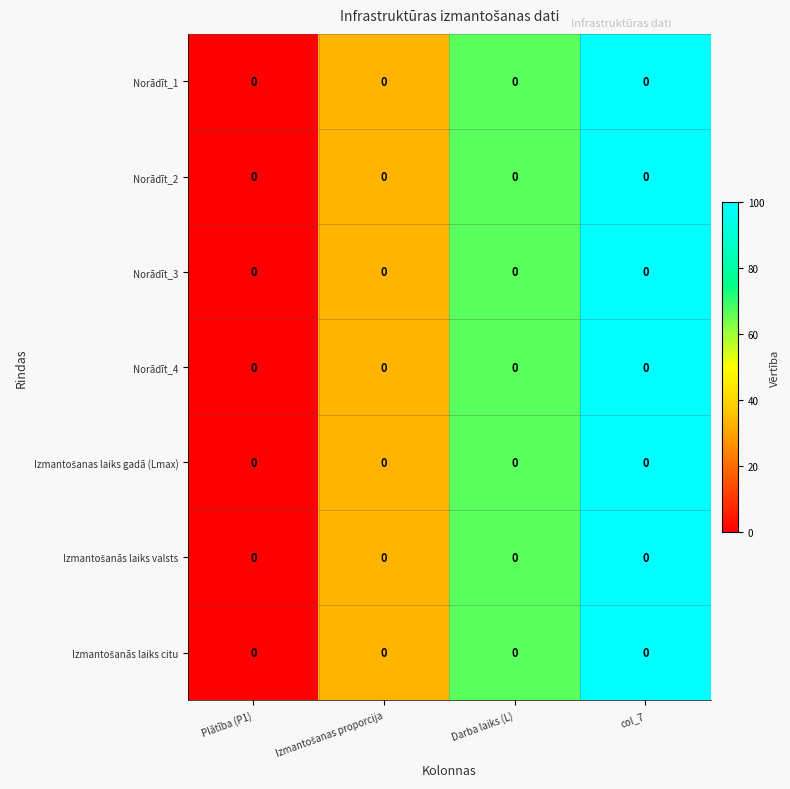

Count the number of categories in the chart.

4